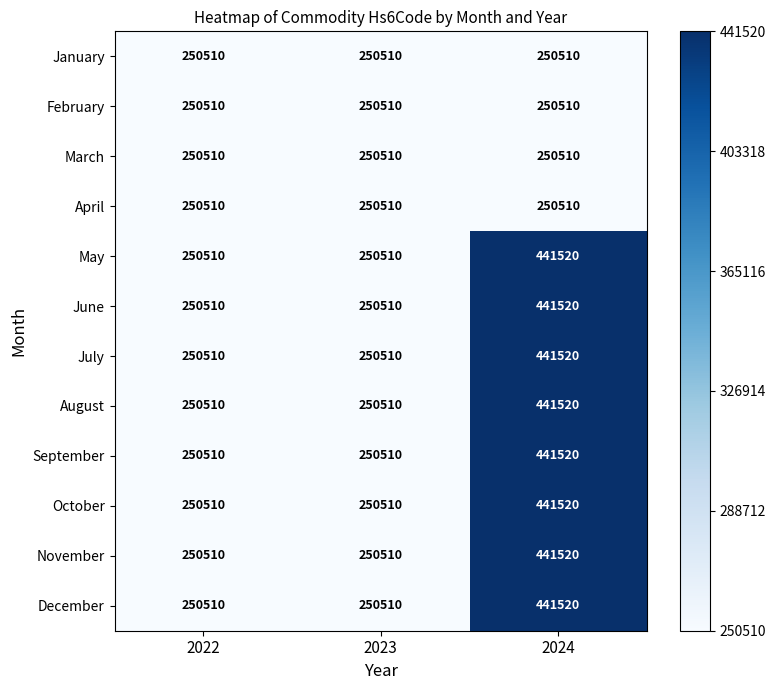

What is the lowest value of the November series?

250510